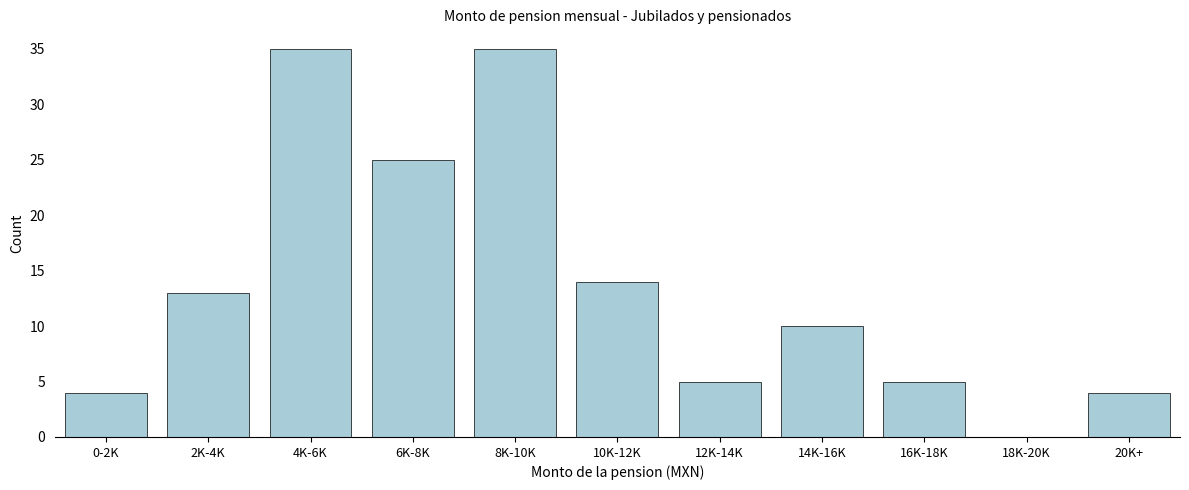

Reading left to right, what are all the values shown in this chart?

0-2K=4	2K-4K=13	4K-6K=35	6K-8K=25	8K-10K=35	10K-12K=14	12K-14K=5	14K-16K=10	16K-18K=5	18K-20K=0	20K+=4